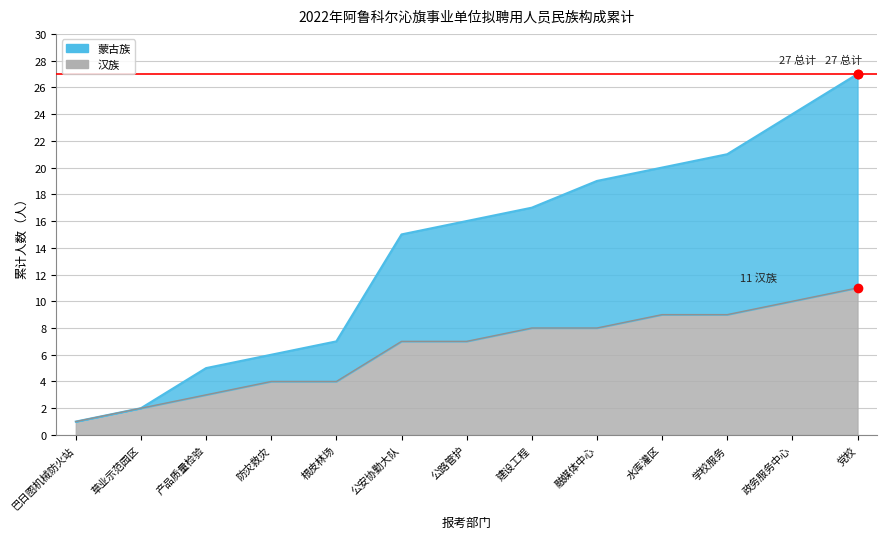

The 汉族 series shows 2 at 21. True or false?

False